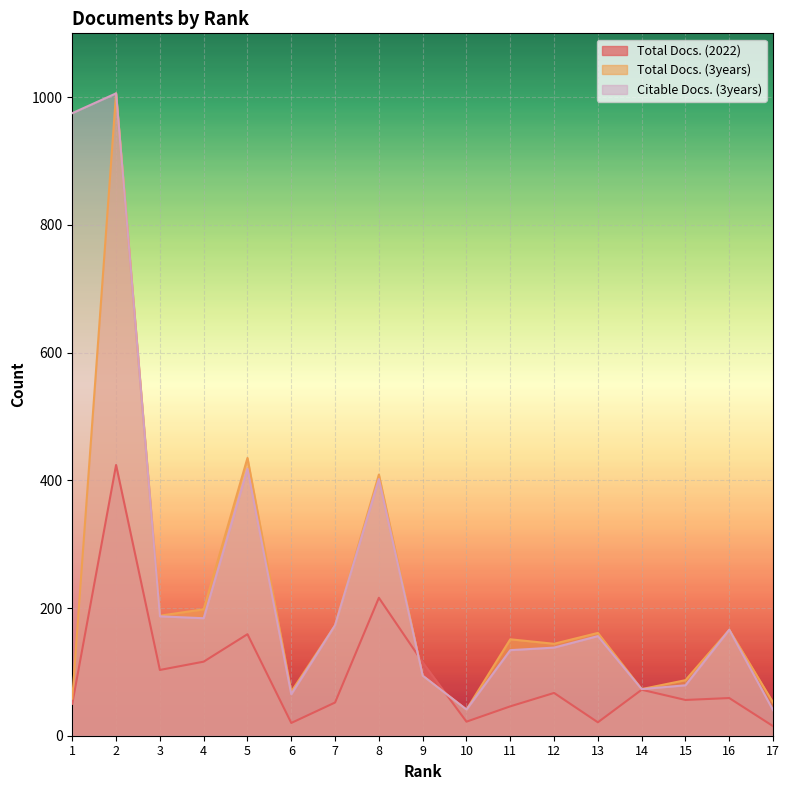

At which label does Citable Docs. (3years) first exceed 156?

1